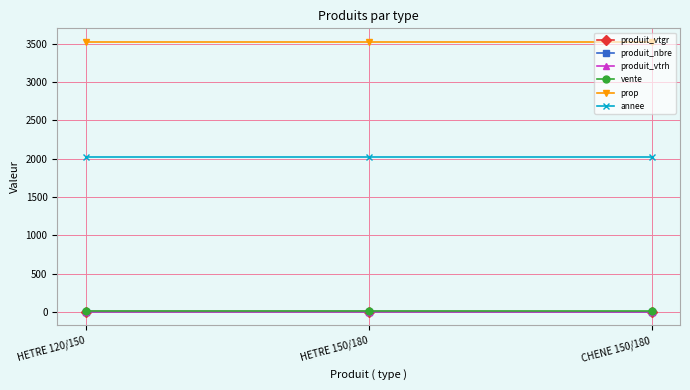

Between HETRE 120/150 and CHENE 150/180, which series saw the biggest shift?

produit_vtgr